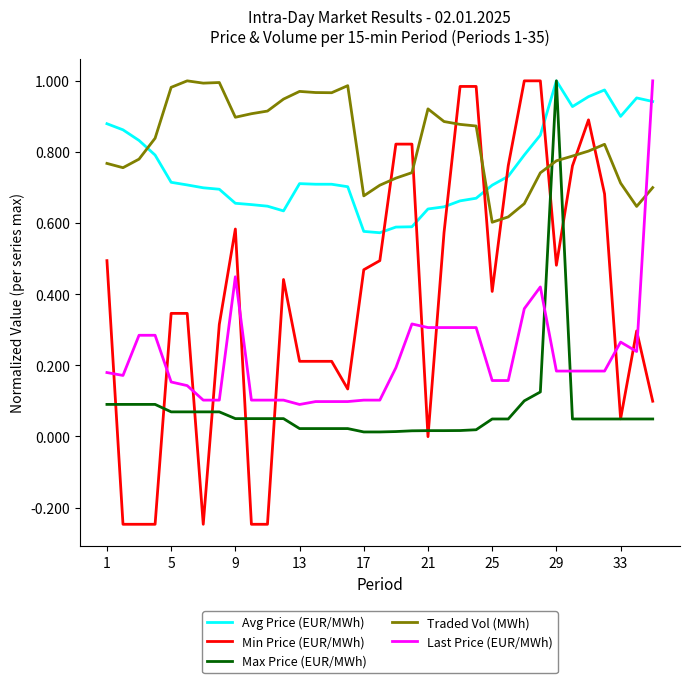

Which series has the largest total across all categories?

Traded Vol (MWh)